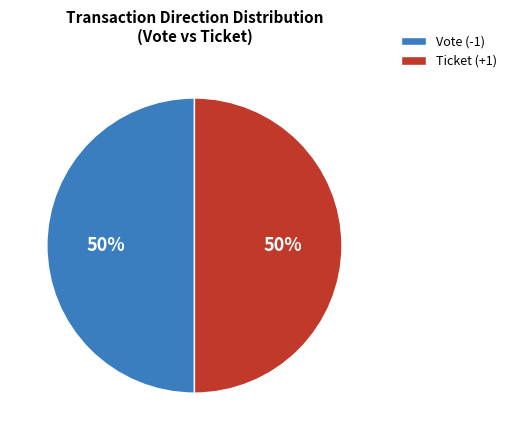

Is it true that Ticket (+1) is 44% of the pie?

False